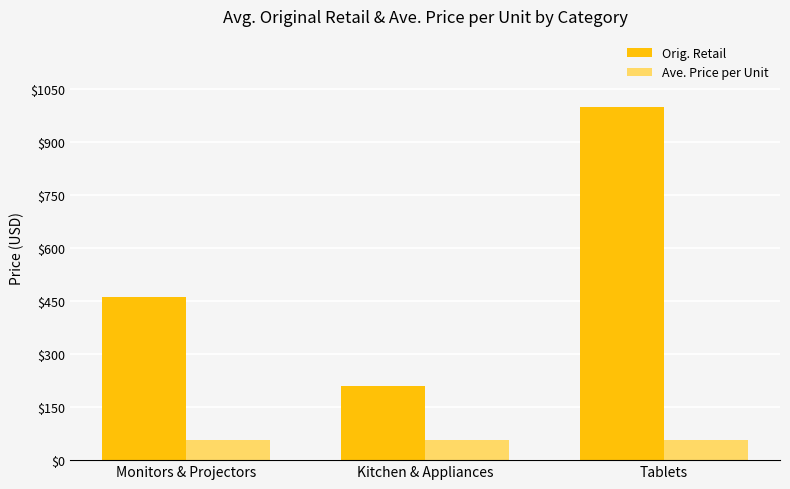

What is the difference between the highest and lowest values at Tablets?

942.7